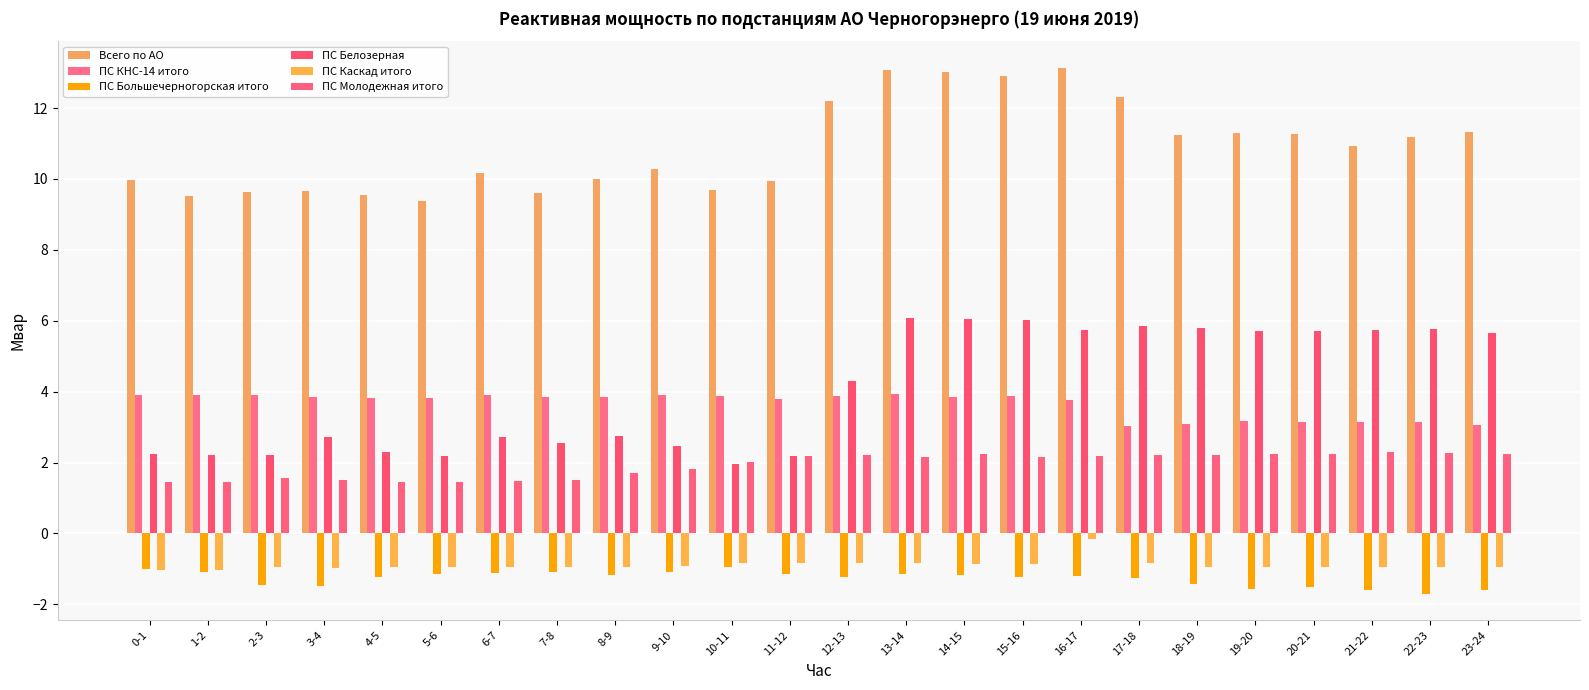

What is the label of the 18th bar from the left?

17-18